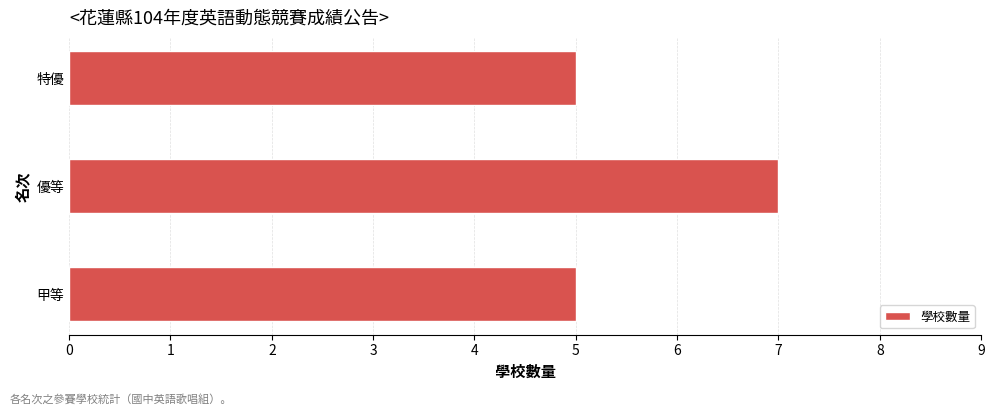

Reading top to bottom, list all the values displayed in this chart.

5	7	5